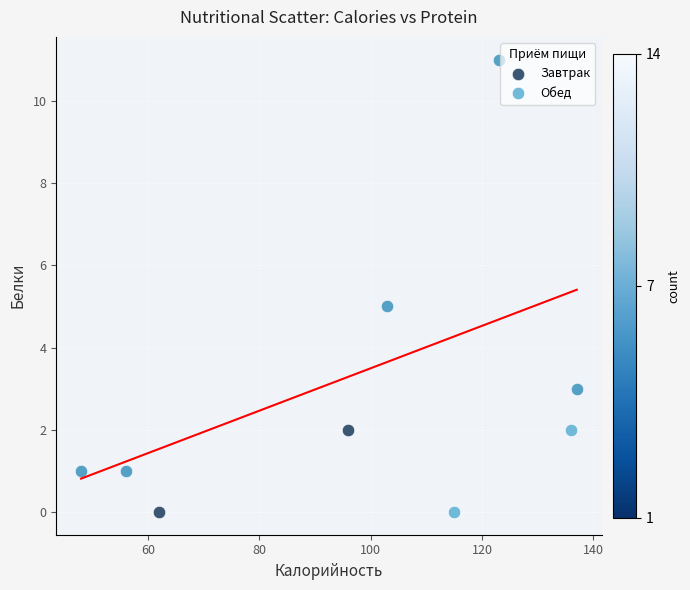

What are all the series names shown in the legend?

Завтрак, Обед